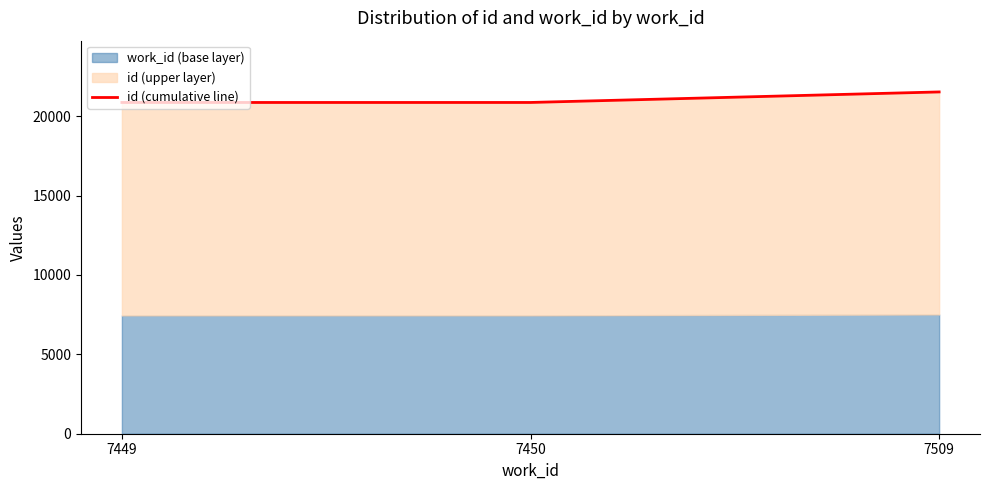

Where is the data nearest to the value 21191?

7450